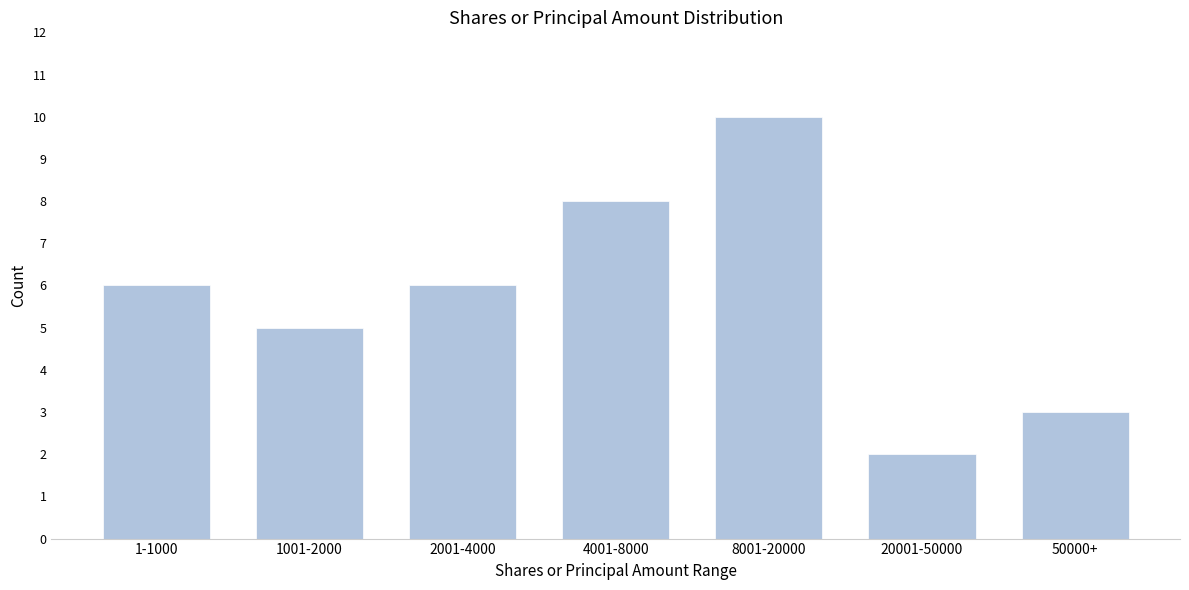

Reading left to right, what are all the values shown in this chart?

1-1000=6	1001-2000=5	2001-4000=6	4001-8000=8	8001-20000=10	20001-50000=2	50000+=3